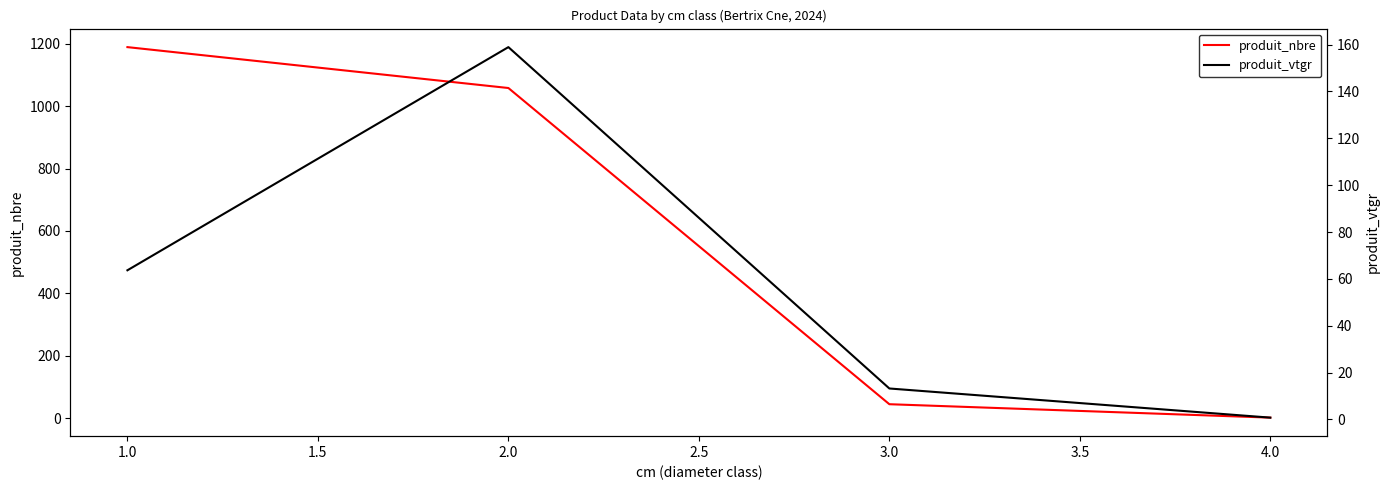

What is the average value of the produit_vtgr series?

59.2